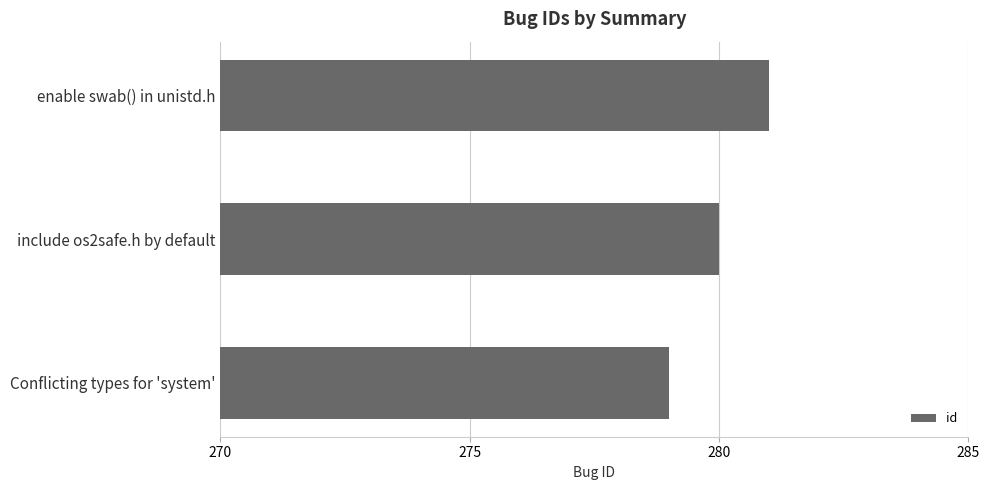

Read the value at enable swab() in unistd.h.

281